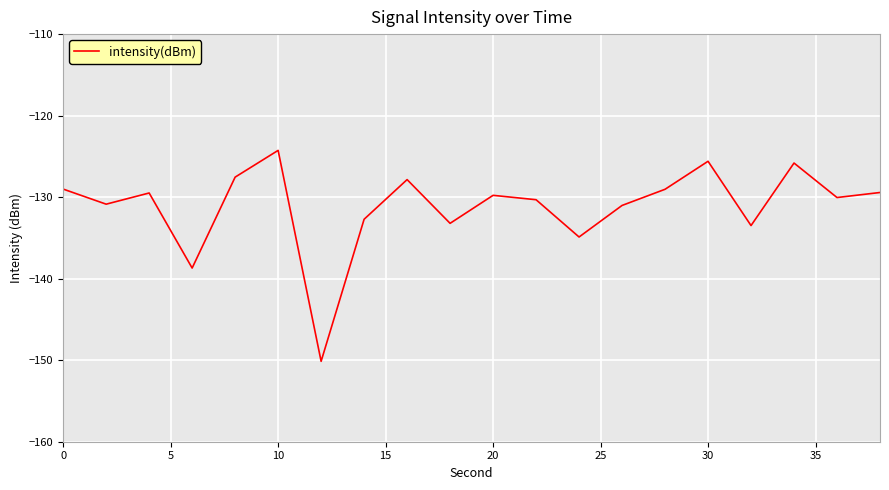

What is the minimum value shown in the chart?

-150.1